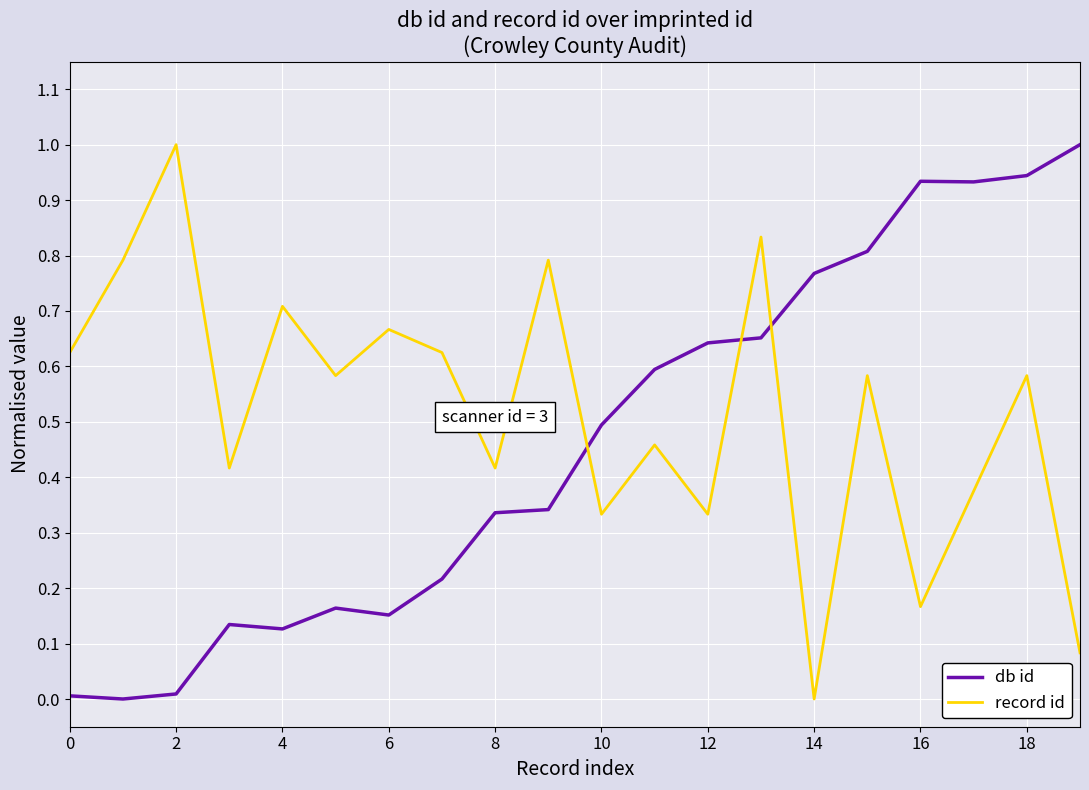

Which series has the largest total across all categories?

record id